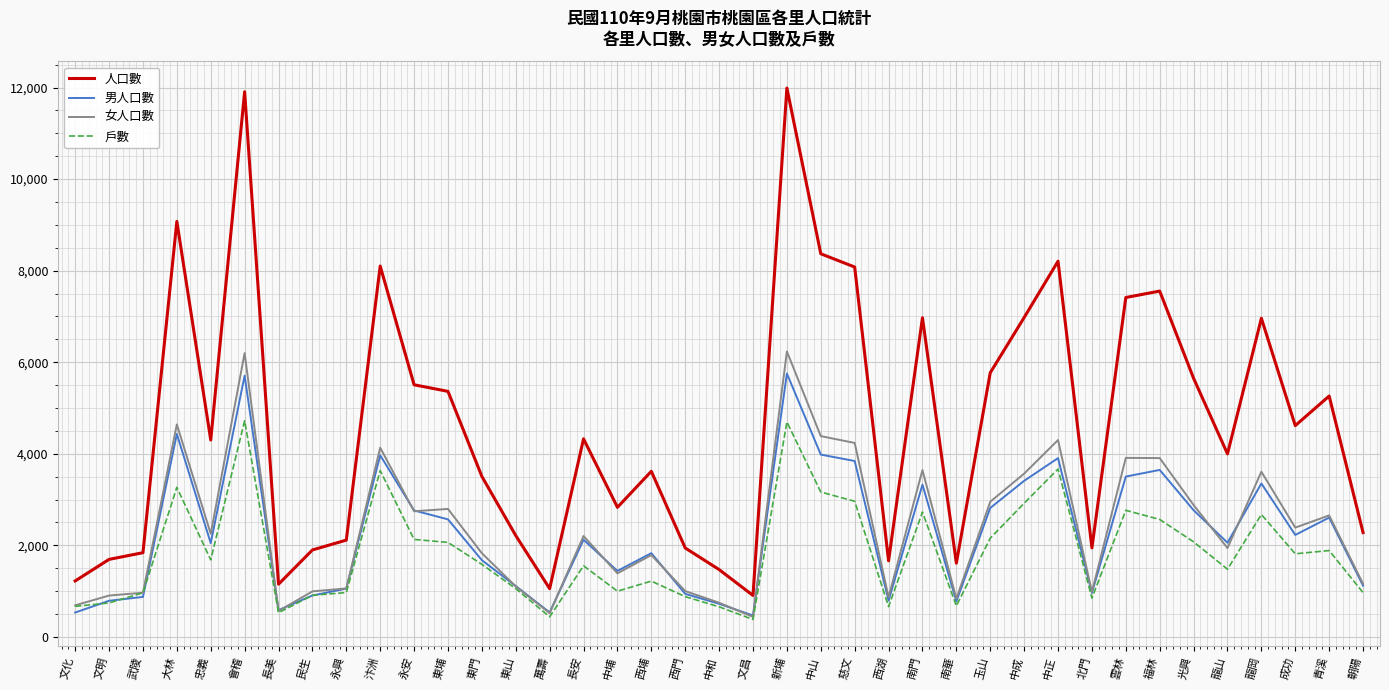

Which series has the largest range (max minus min)?

人口數